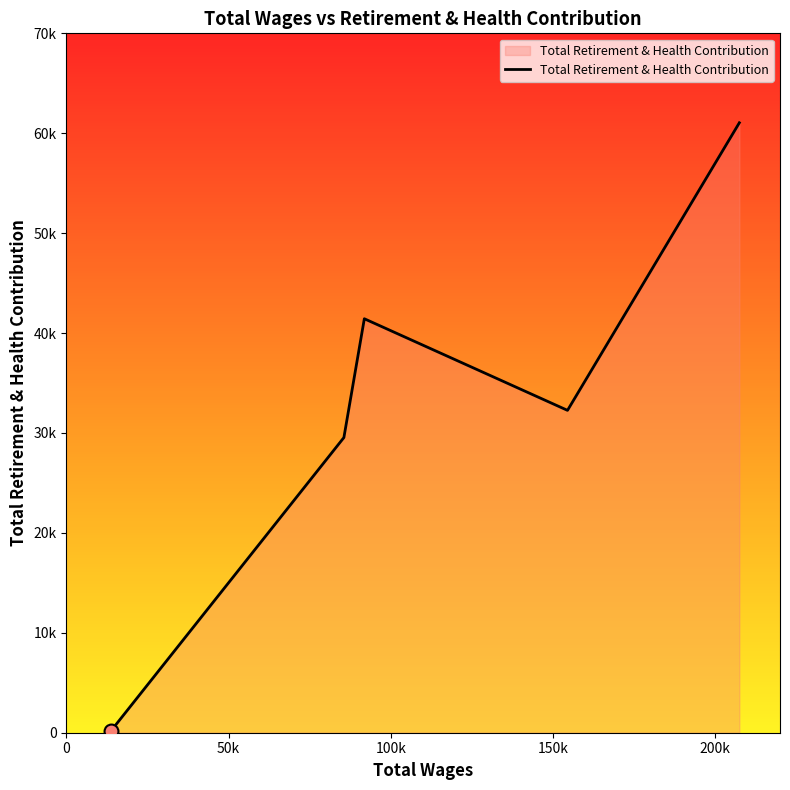

Does the chart have visible grid lines?

No